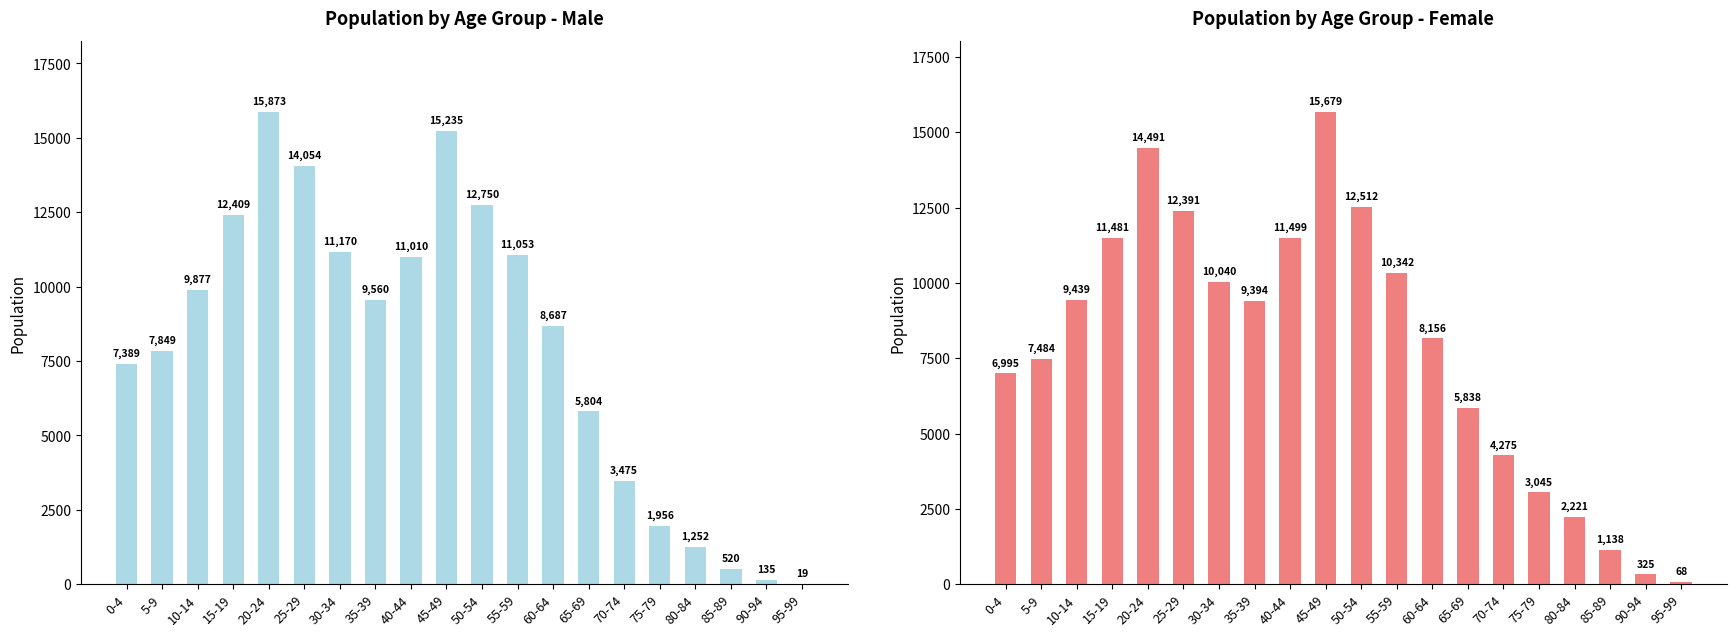

Reading left to right, list all the values displayed in this chart.

男: 7389	7849	9877	12409	15873	14054	11170	9560	11010	15235	12750	11053	8687	5804	3475	1956	1252	520	135	19
女: 6995	7484	9439	11481	14491	12391	10040	9394	11499	15679	12512	10342	8156	5838	4275	3045	2221	1138	325	68